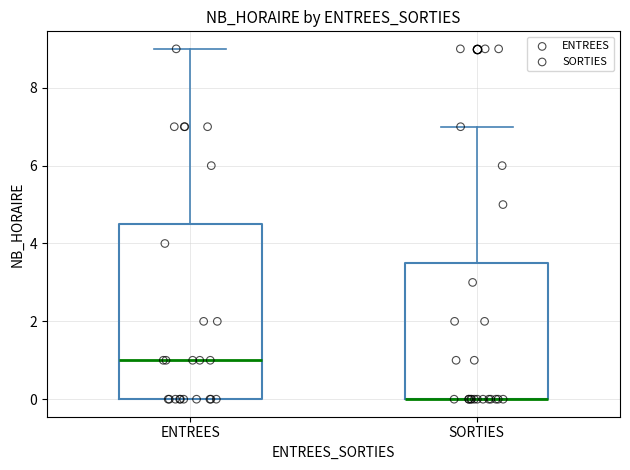

Reading left to right, transcribe this box plot: for each box, give where its median line is, the range the box spans, and where its two whiskers end, as read against the y-axis. The values are not printed on the chart, so give them approximately, as read against the axis.

ENTREES: median 1.0, box 0.0 to 4.6, whiskers 0.0 to 9.0
SORTIES: median 0.0 (drawn on the box's lower edge), box 0.0 to 3.6, whiskers 0.0 to 7.0